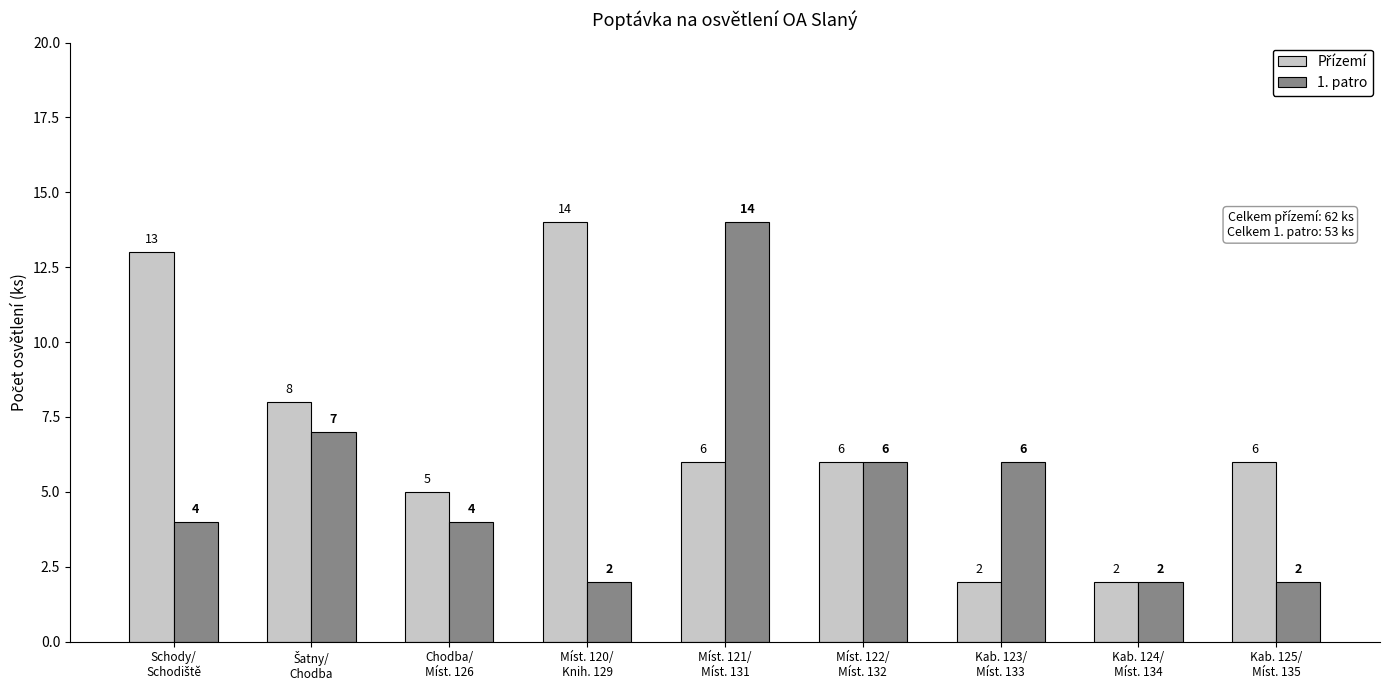

What is the lowest value of the 1. patro series?

2